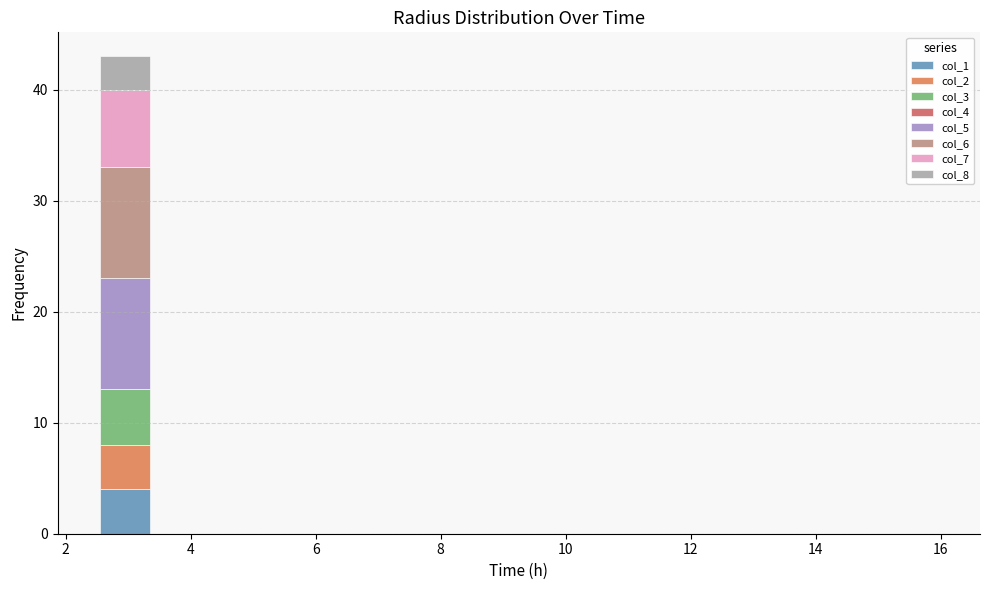

Reading left to right, transcribe this chart: for each stacked bar, give the range it covers on the x-axis and its total height. Neither the bar edges nor the heights are printed on the chart, so give them approximately, as read against the axes.

2.5 to 3.4: 43
3.4 to 4.3: 0
4.3 to 5.2: 0
5.2 to 6.1: 0
6.1 to 7.0: 0
7.0 to 7.9: 0
7.9 to 8.8: 0
8.8 to 9.7: 0
9.7 to 10.6: 0
10.6 to 11.5: 0
11.5 to 12.4: 0
12.4 to 13.3: 0
13.3 to 14.2: 0
14.2 to 15.1: 0
15.1 to 16.0: 0